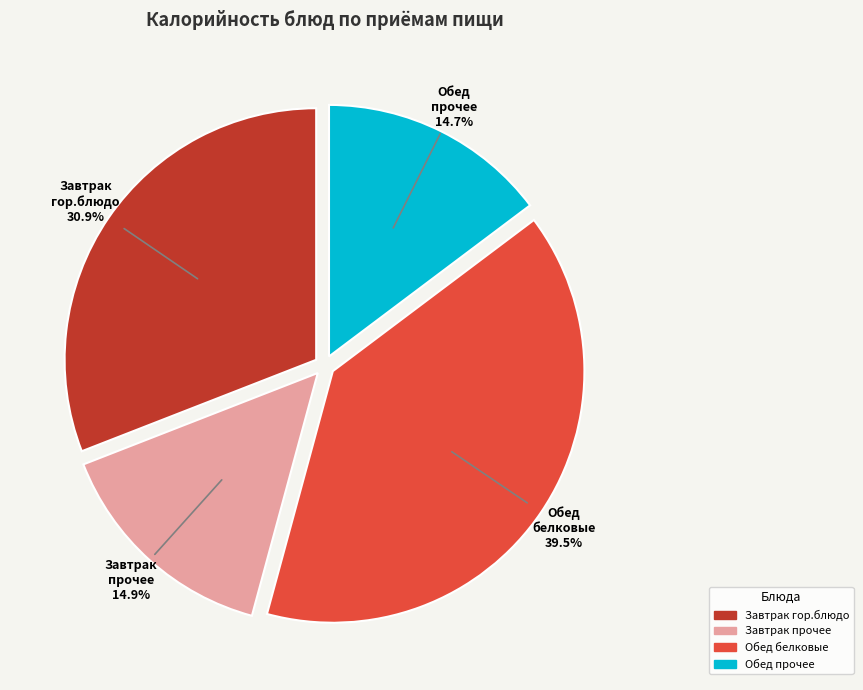

Does any single category account for the majority?

No